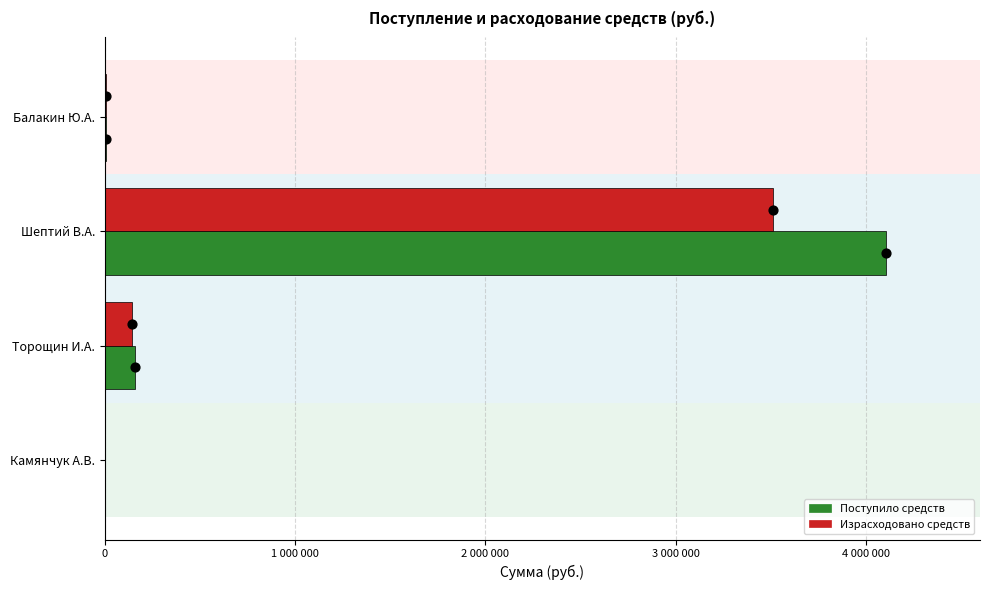

What are all the series names shown in the legend?

Поступило средств, Израсходовано средств